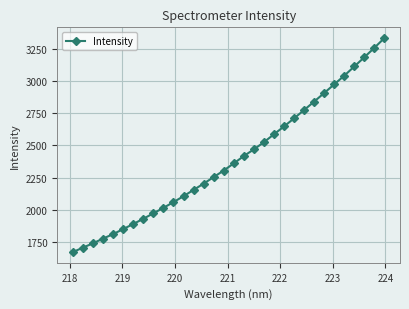

Reading left to right, what are all the values shown in this chart?

1671.9	1706.7	1740.1	1776.7	1811.3	1850.4	1889.7	1930.3	1972.6	2015.2	2059.3	2105.7	2154.2	2202.9	2253.8	2304.7	2360.1	2417.1	2468.9	2524.5	2585.9	2646.7	2709.3	2774.0	2839.4	2906.0	2973.3	3040.5	3111.8	3183.6	3256.8	3332.5